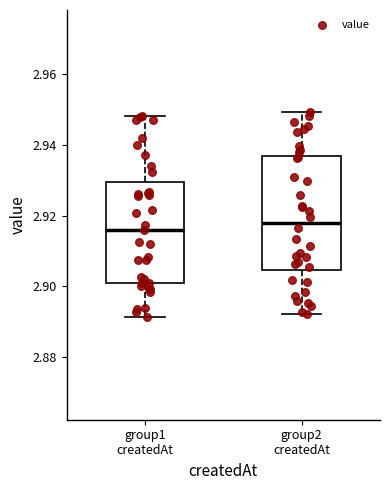

Reading left to right, read every box against the y-axis: the position of its median line, the range the box covers, and the ends of its whiskers. The values are not printed on the chart, so give them approximately, as read against the axis.

group1 createdAt: median 2.916, box 2.900 to 2.930, whiskers 2.892 to 2.948
group2 createdAt: median 2.918, box 2.904 to 2.936, whiskers 2.892 to 2.950